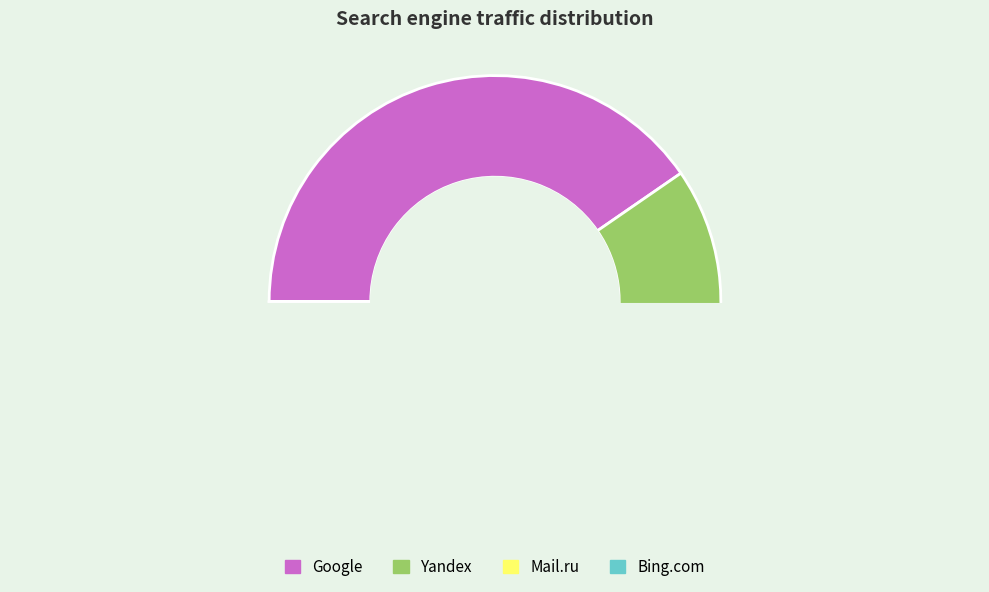

Is there a majority slice in this chart?

Yes